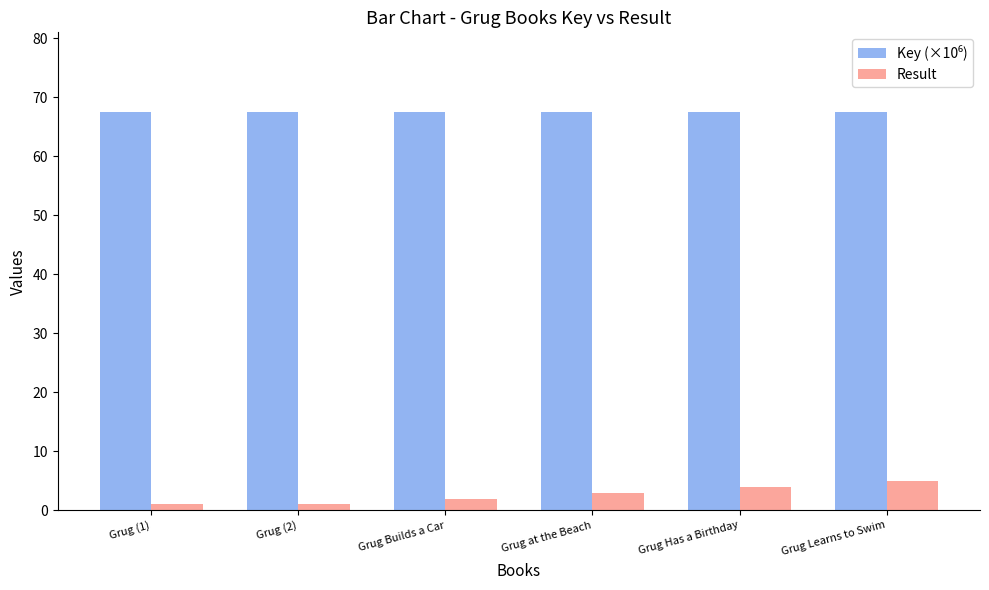

What is the difference between the maximum and minimum values in the Result series?

4.0